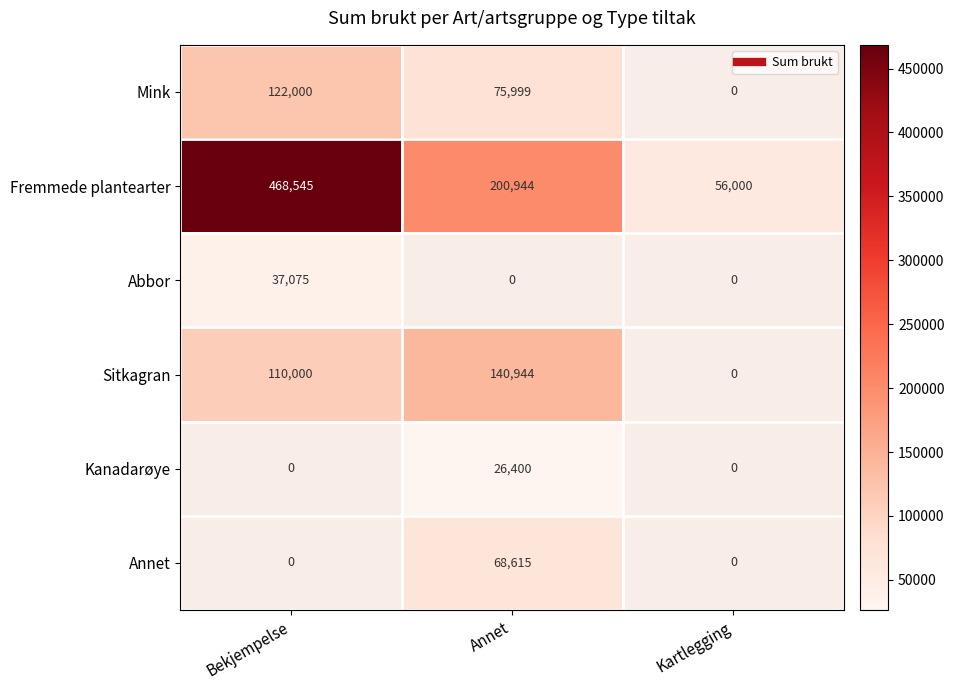

Which series has the largest total across all categories?

Fremmede plantearter